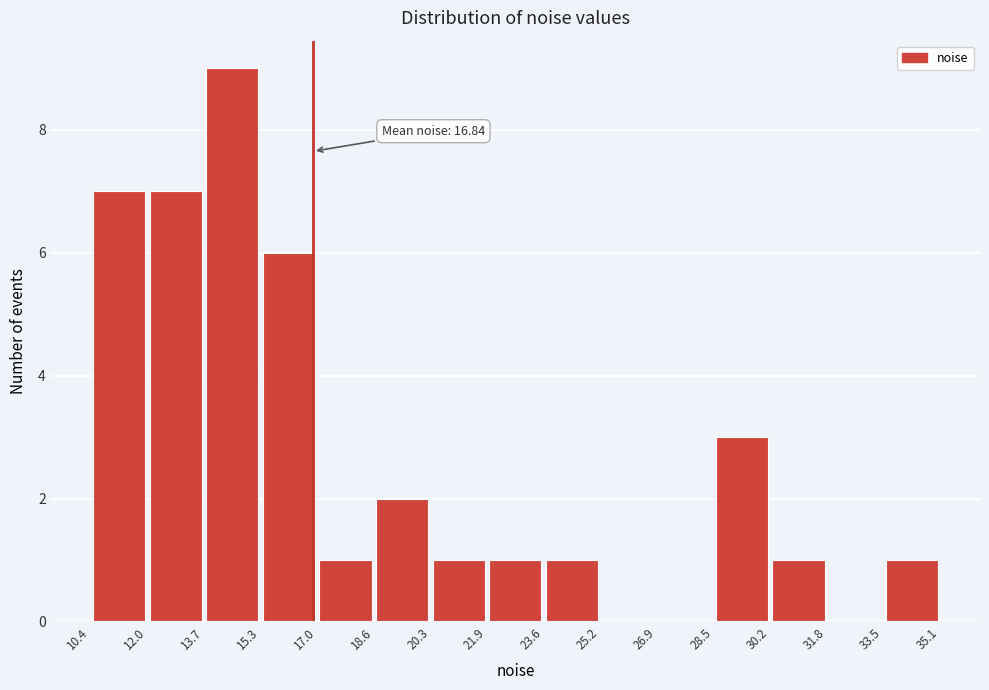

Over which range of the x-axis is the bar tallest?

13.7 to 15.3